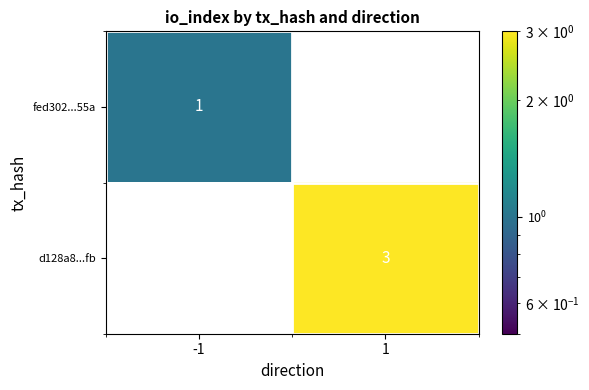

Is it true that fed302...55a equals 0 at 1?

True